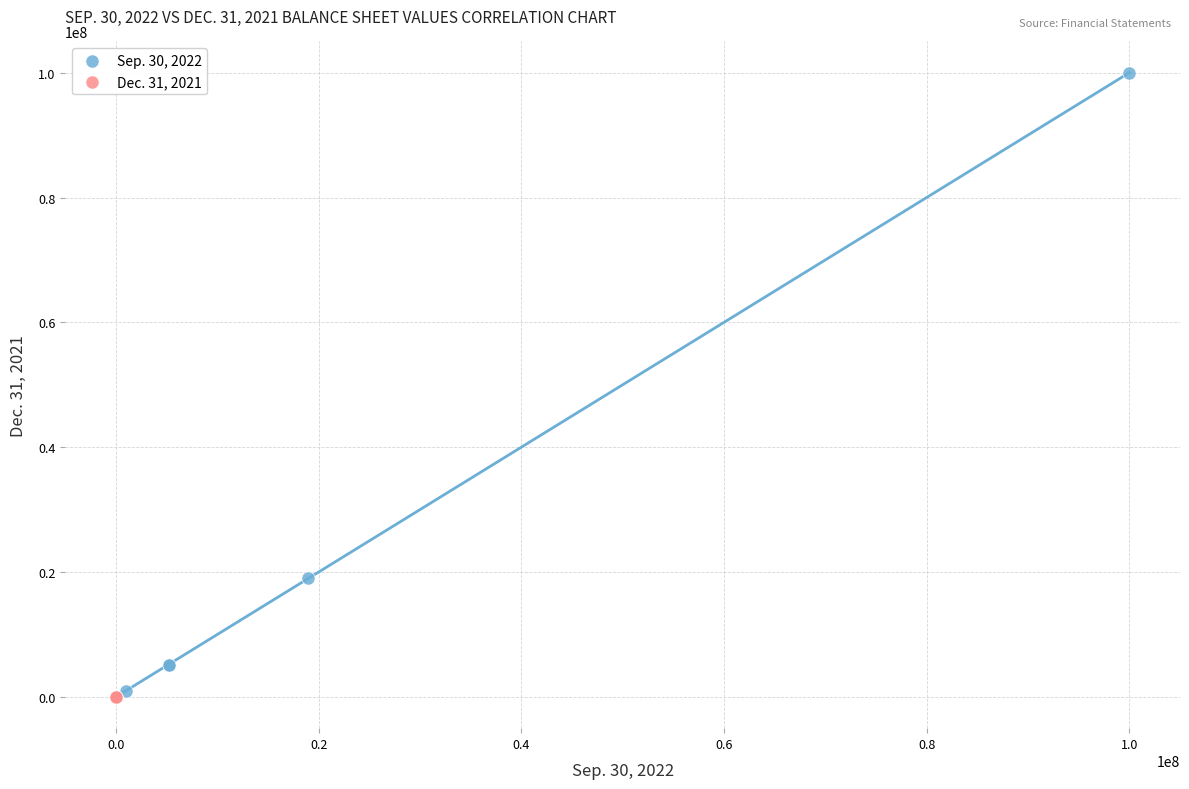

Which series reaches the maximum Y coordinate?

Sep. 30, 2022